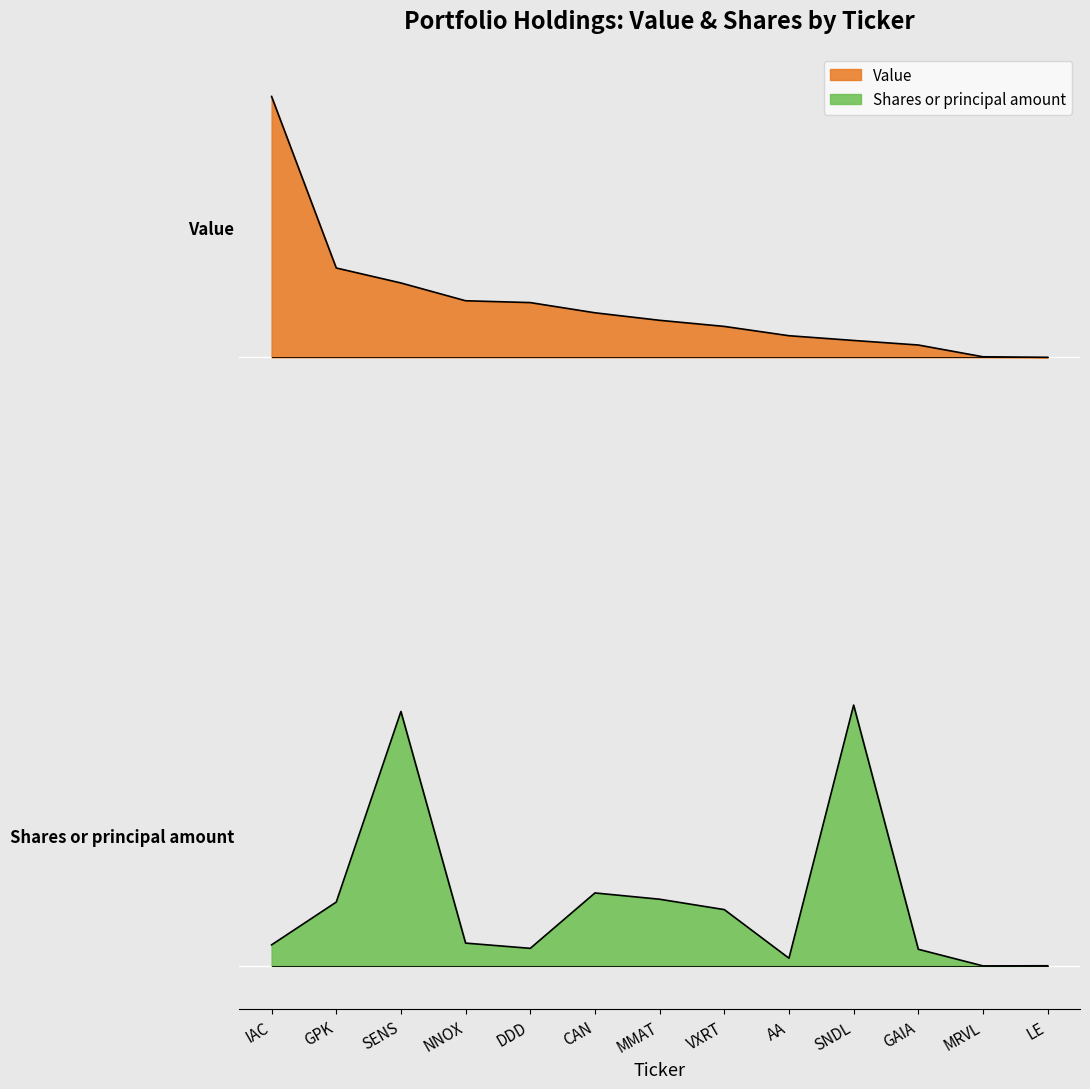

What is the difference between the highest and lowest values at DDD?

3.7